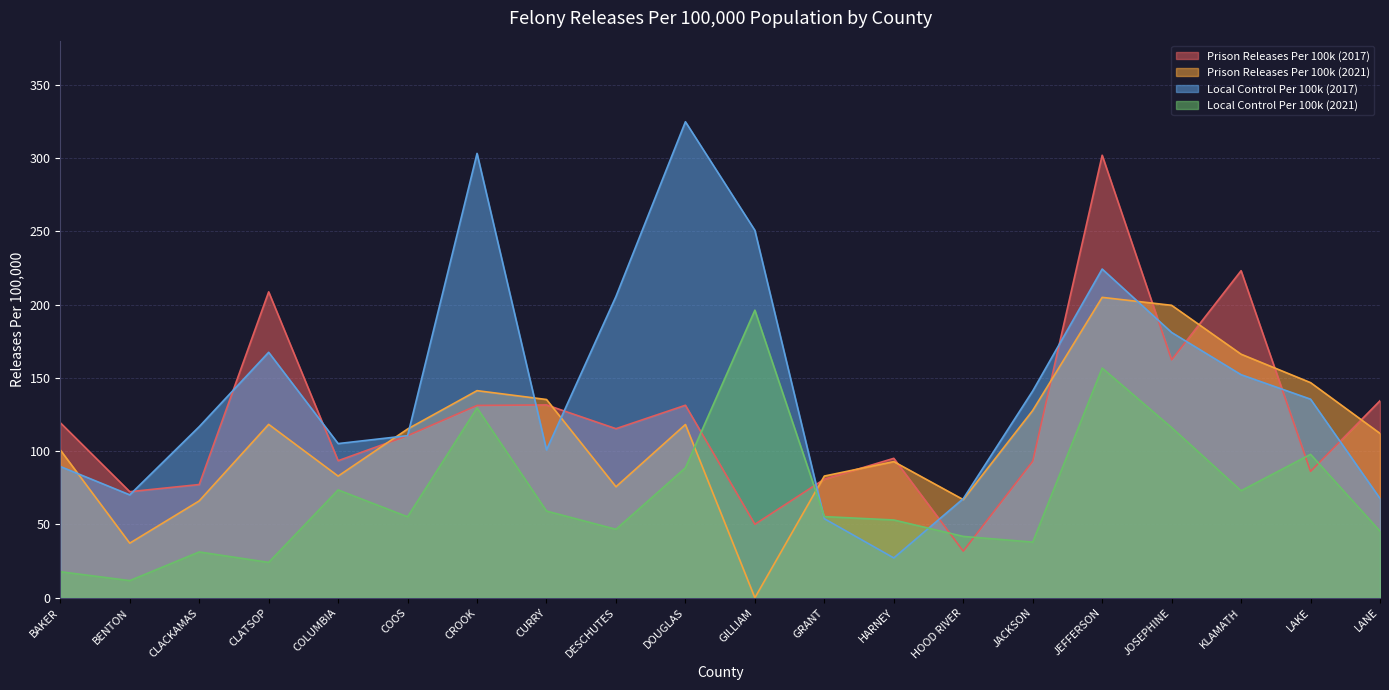

How many intersections are there between Prison Releases Per 100k (2021) and Local Control Per 100k (2021)?

2